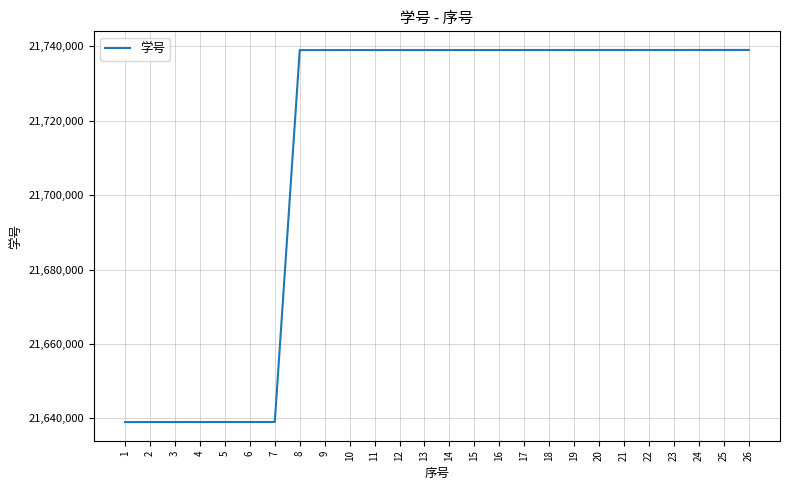

What is the difference between the maximum and minimum values?

100048